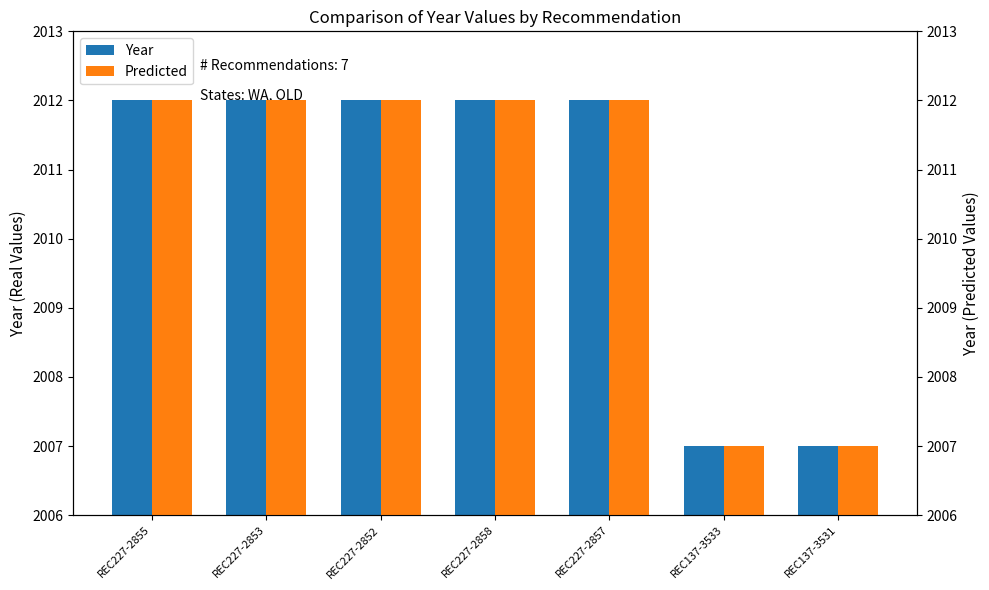

The Year series shows 2012 at REC227-2855. True or false?

True